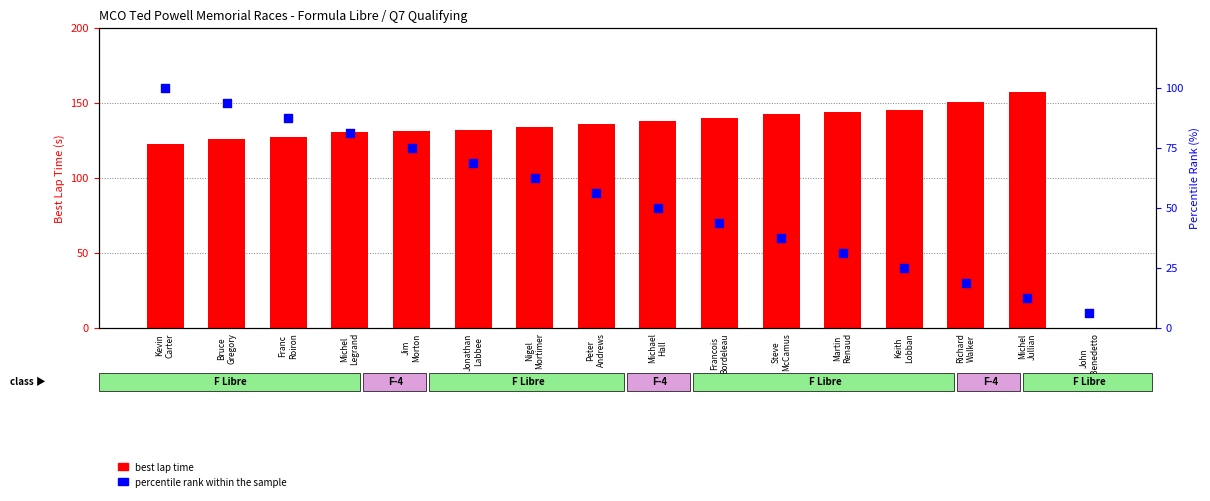

Is the value of percentile rank within the sample at Keith
Lobban greater than the value of best lap time at Michael
Hall?

No